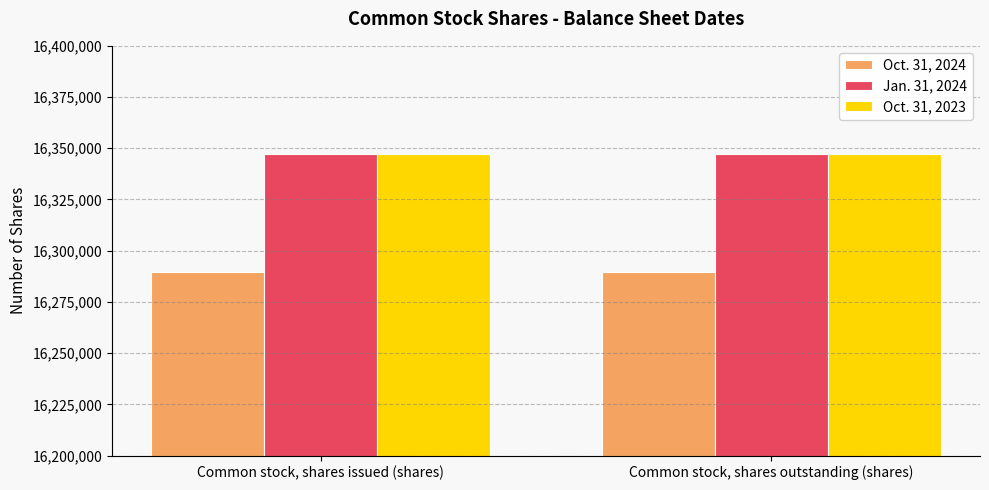

The Oct. 31, 2024 series shows 16289406 at Common stock, shares issued (shares). True or false?

True